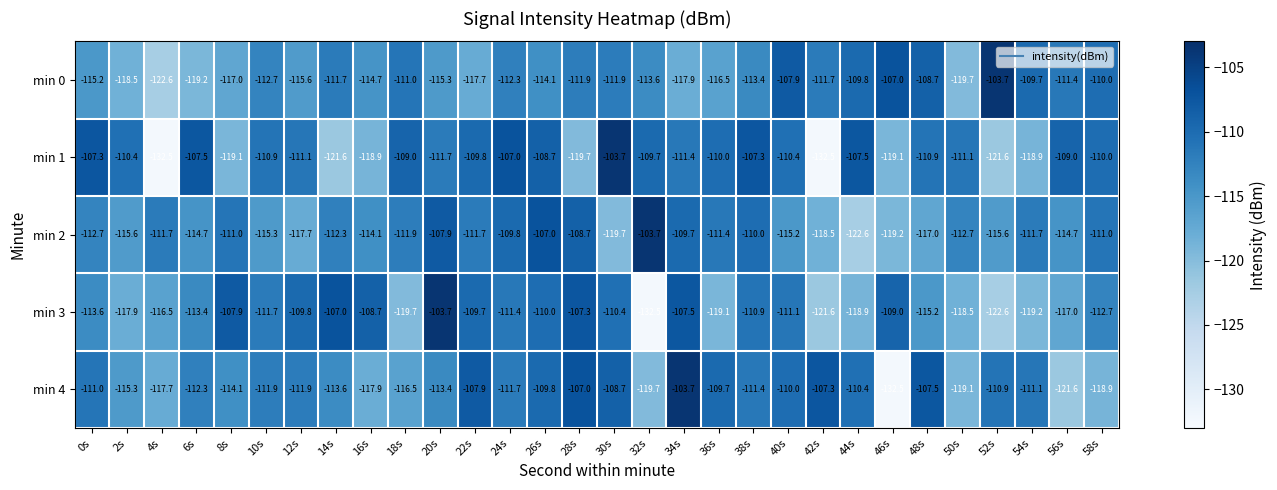

Is it true that min 1 equals -28.0 at 22s?

False